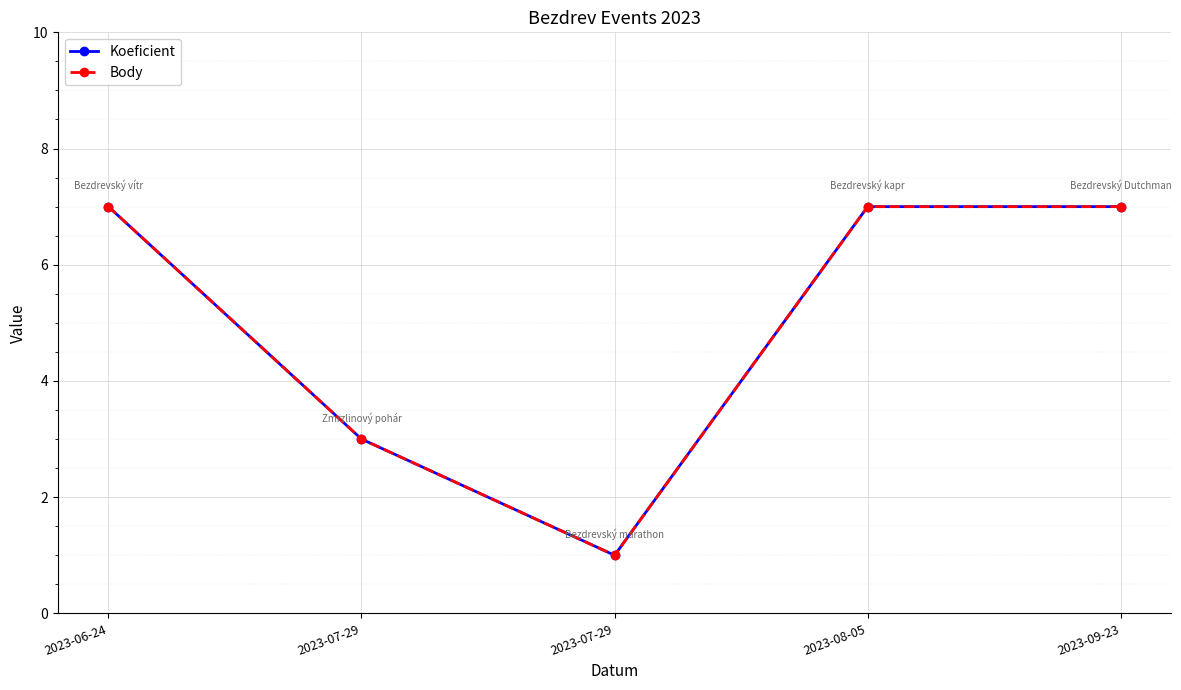

What is the sum of all Body values?

25